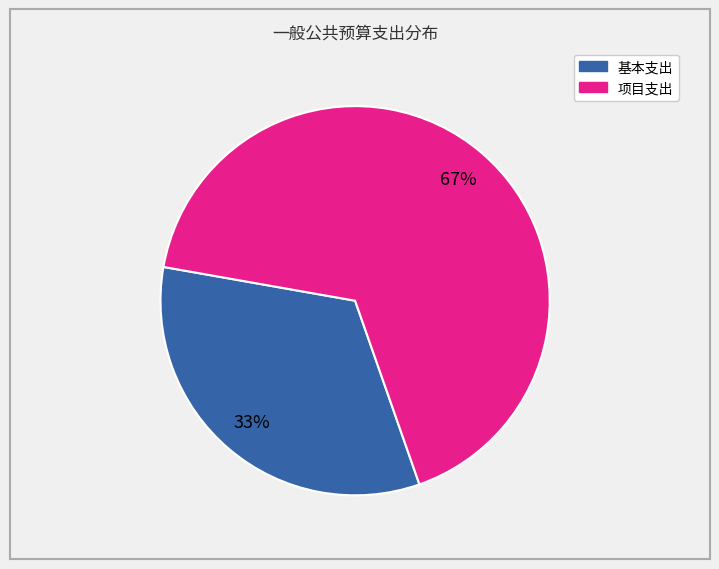

How many slices are in this pie chart?

2